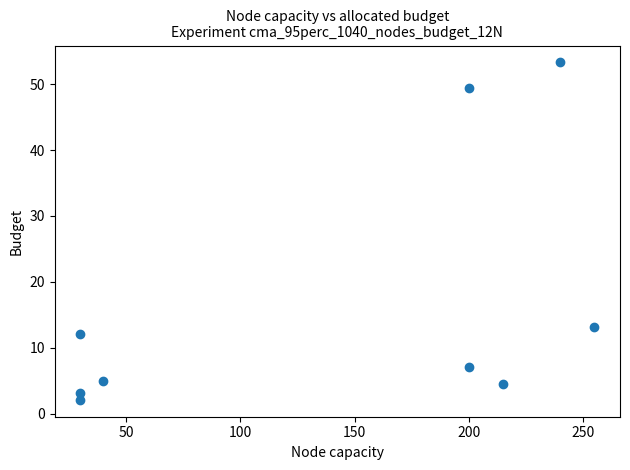

What is the range of X values (max minus min)?

225.0